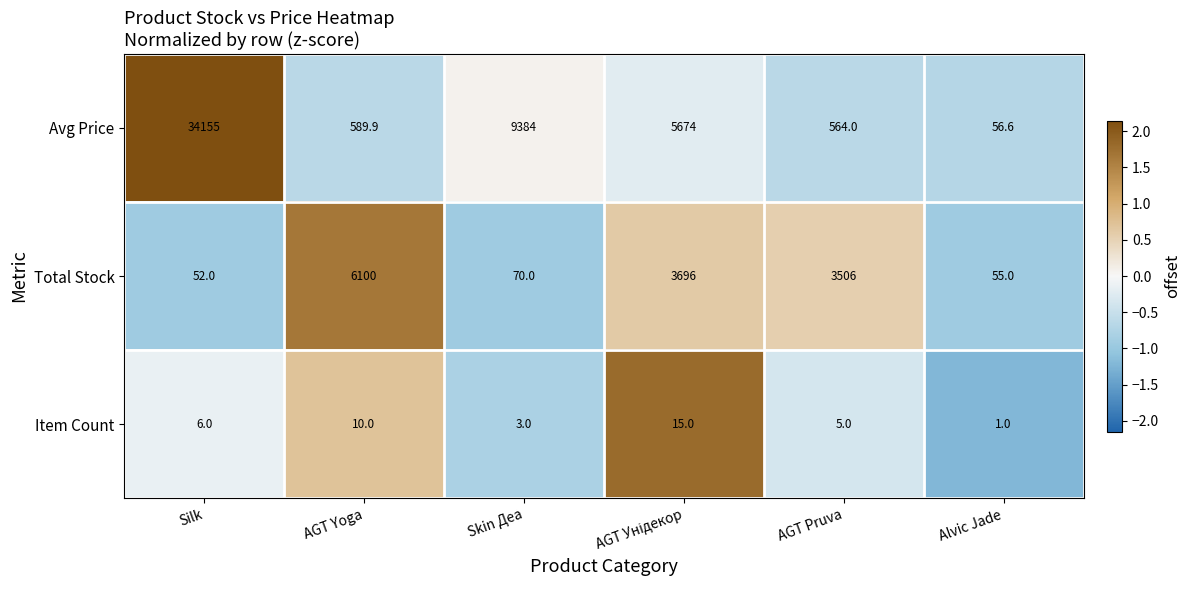

Which series has the largest range (max minus min)?

Avg Price